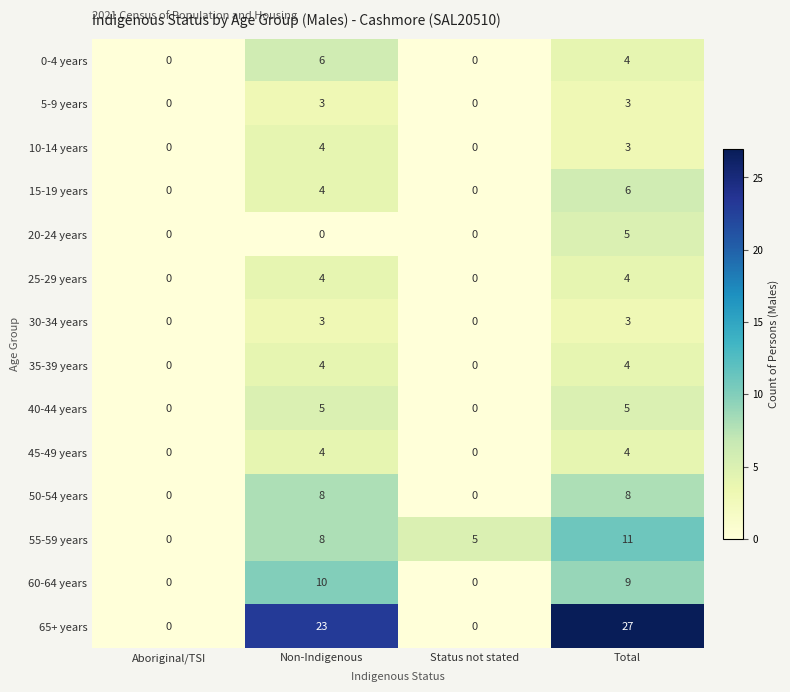

What is the sum of the 50-54 years values at Status not stated and Total?

8